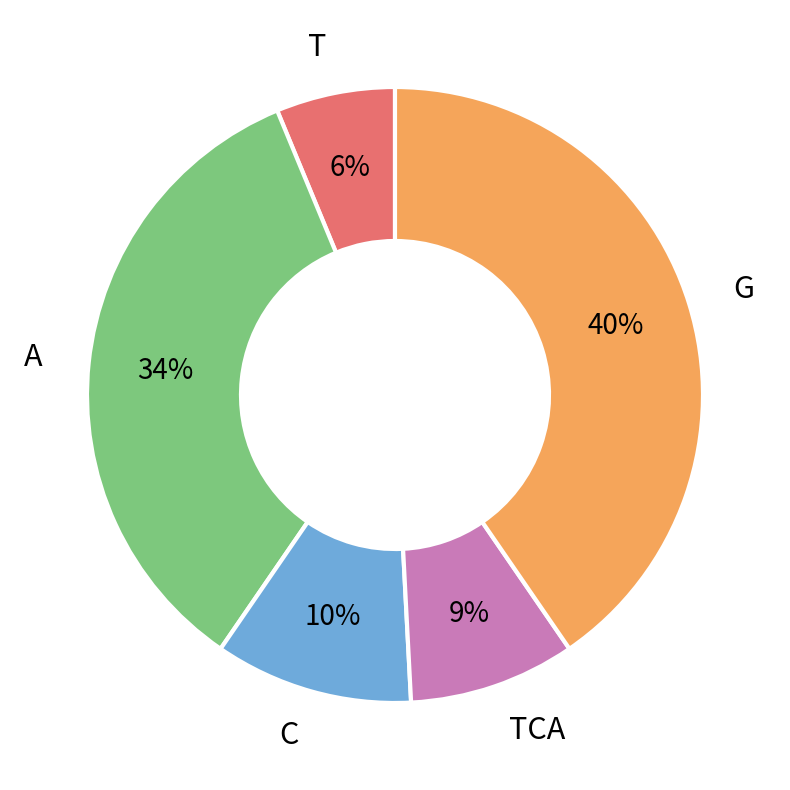

To the nearest percent, what percentage of the pie is T?

6%